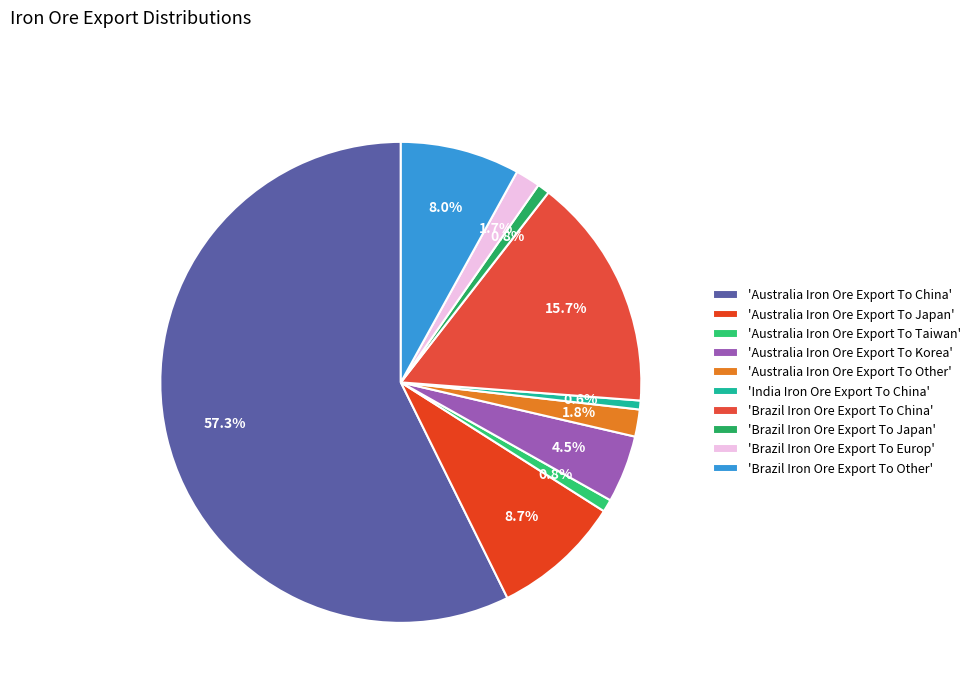

Rank the categories by value from highest to lowest.

Australia Iron Ore Export To China, Brazil Iron Ore Export To China, Australia Iron Ore Export To Japan, Brazil Iron Ore Export To Other, Australia Iron Ore Export To Korea, Australia Iron Ore Export To Other, Brazil Iron Ore Export To Europ, Australia Iron Ore Export To Taiwan, Brazil Iron Ore Export To Japan, India Iron Ore Export To China